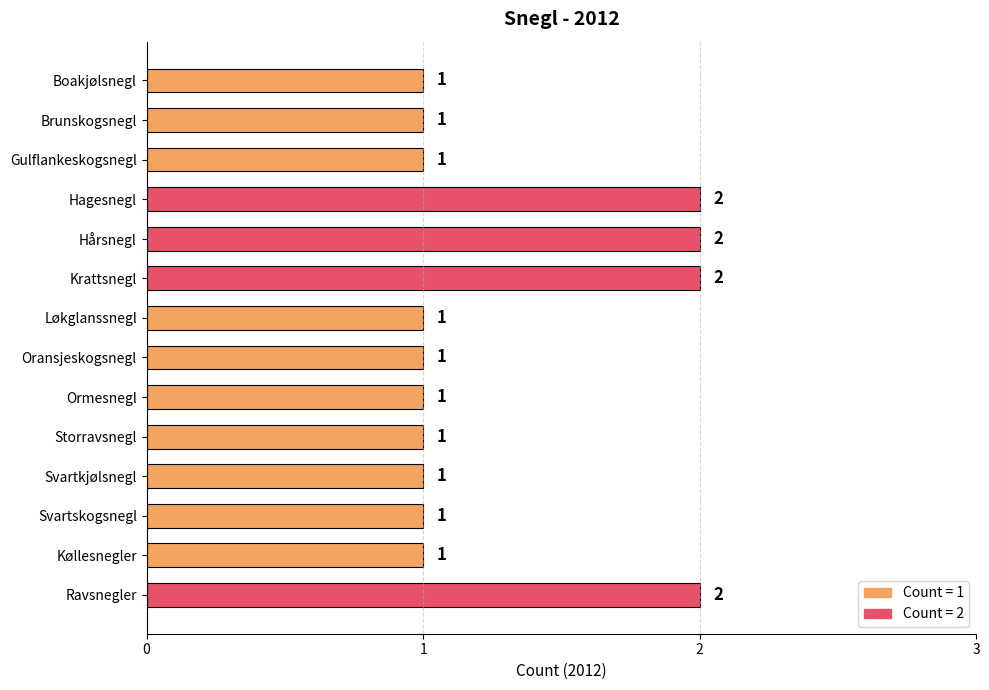

What is the average value?

1